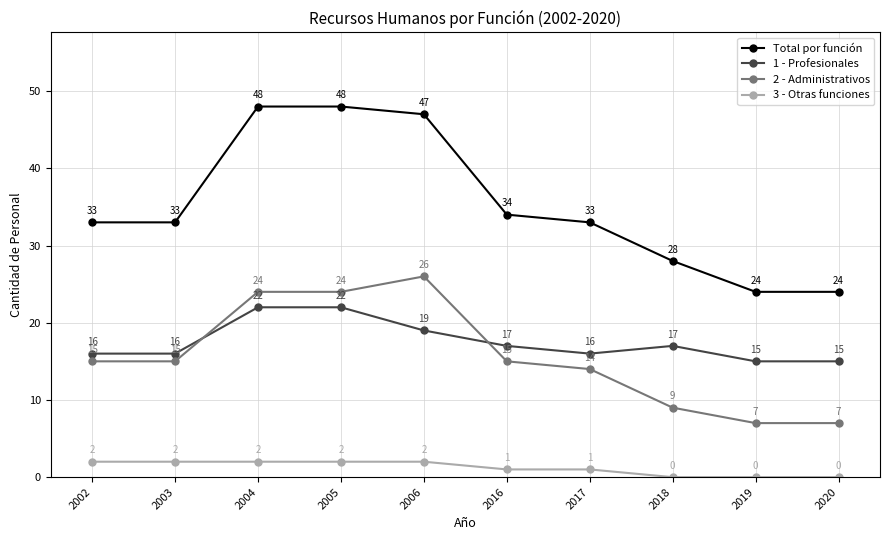

Reading left to right, list all the values displayed in this chart.

Total por función: 33	33	48	48	47	34	33	28	24	24
1 - Profesionales: 16	16	22	22	19	17	16	17	15	15
2 - Administrativos: 15	15	24	24	26	15	14	9	7	7
3 - Otras funciones: 2	2	2	2	2	1	1	0	0	0